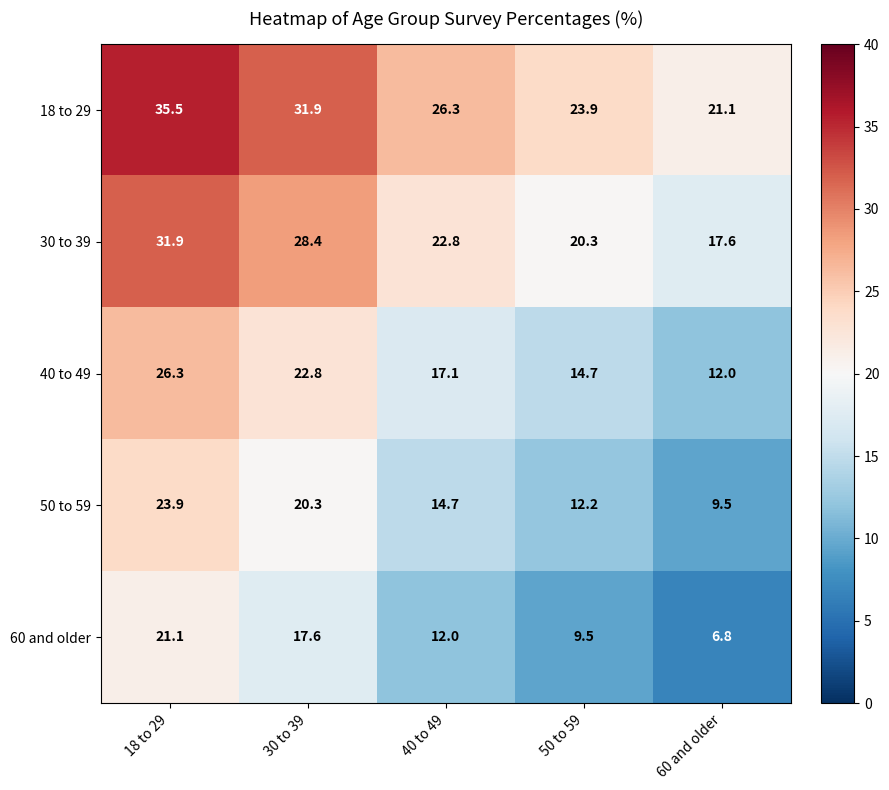

What is the total value across all series at 30 to 39?

121.0